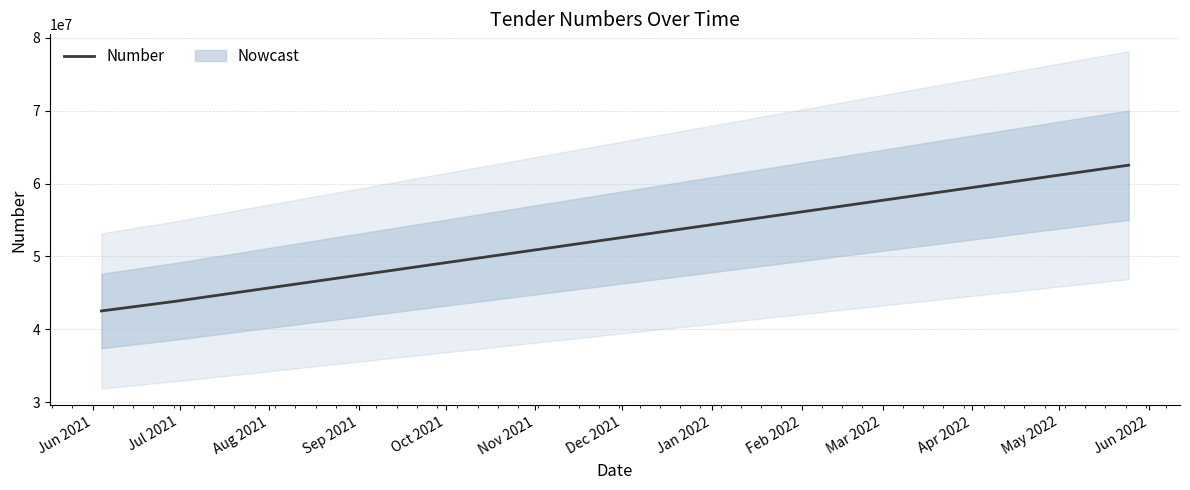

What is the lowest value of the Number series?

42528907